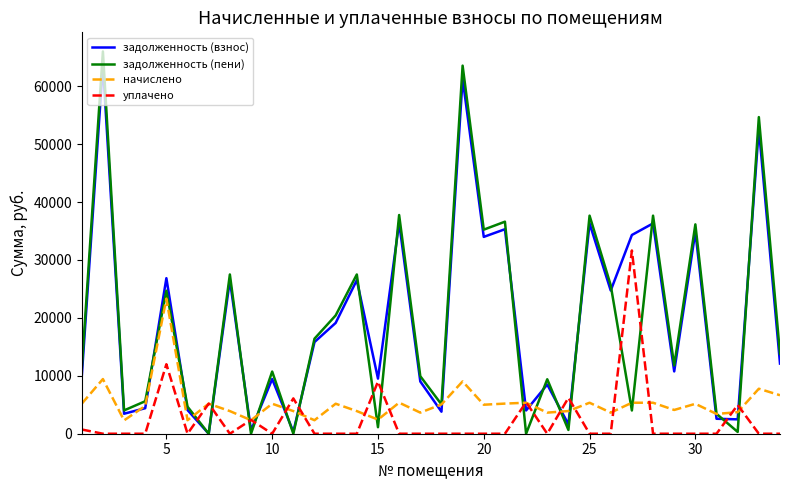

After their last crossing, which series has the higher values: задолженность (пени) or уплачено?

задолженность (пени)